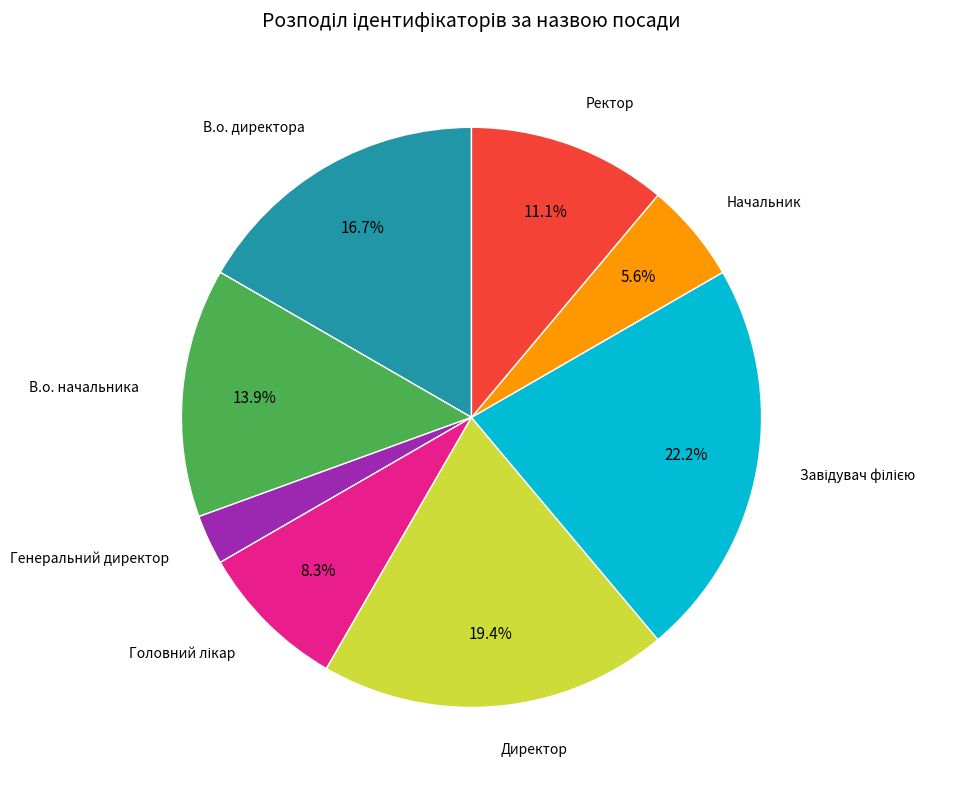

Is it true that В.о. начальника is 14% of the pie?

True